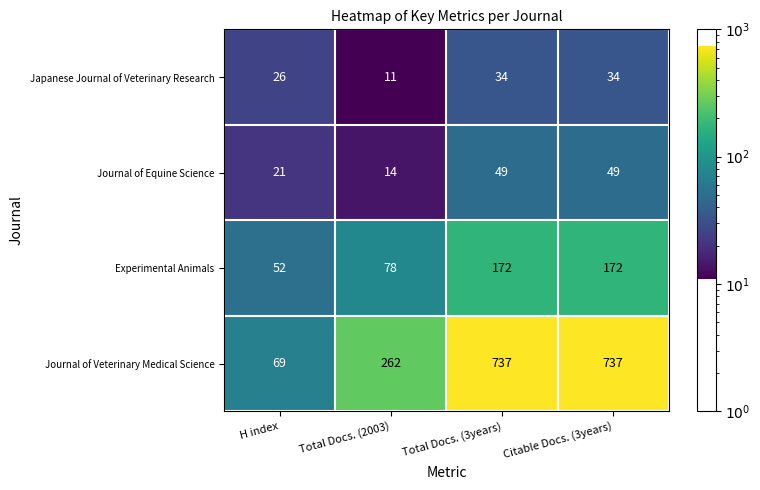

What is the spread (max minus min) of values at Citable Docs. (3years)?

703